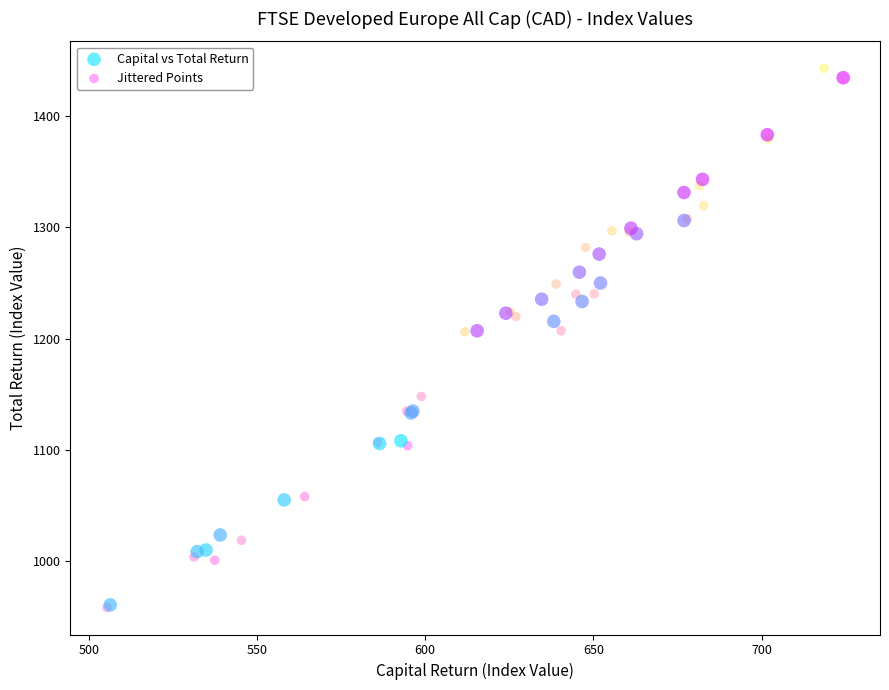

Which series has the largest Y range (max minus min)?

Jittered Points